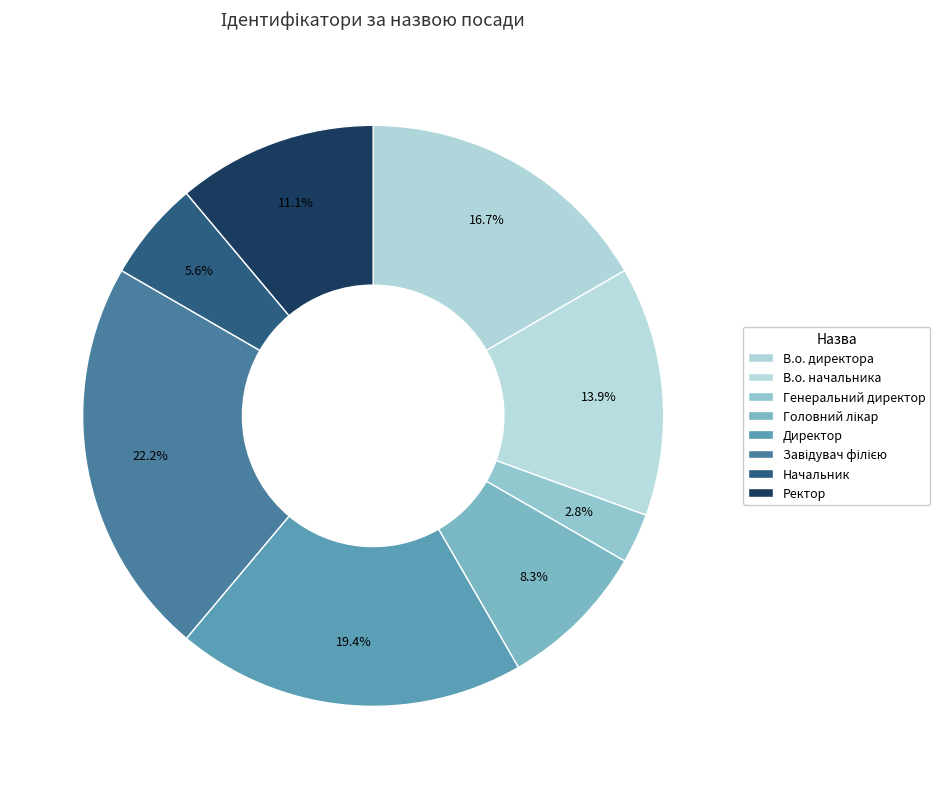

What portion of the pie excludes В.о. начальника?

86.1%